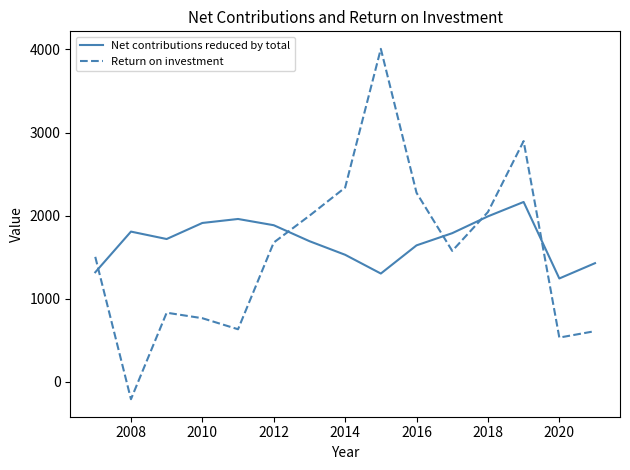

How many lines are shown in the chart?

2